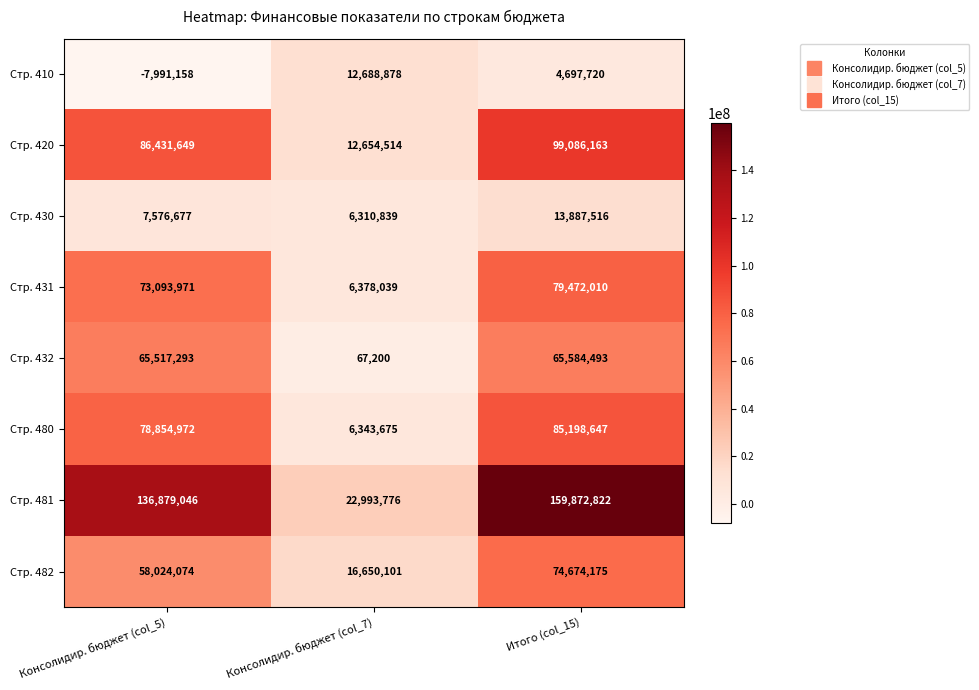

What is the difference between the maximum and second lowest values in the Стр. 481 series?

22993776